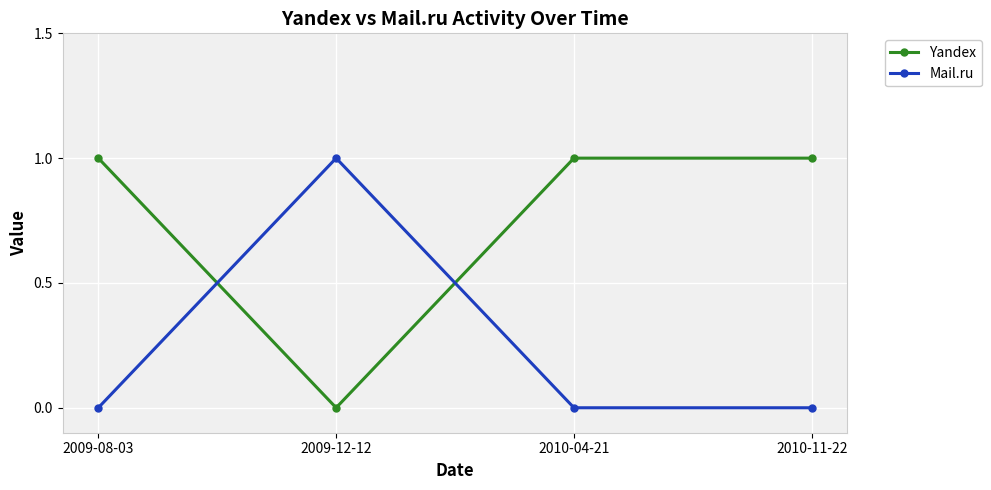

What is the approximate value of Yandex at 2010-04-21?

1